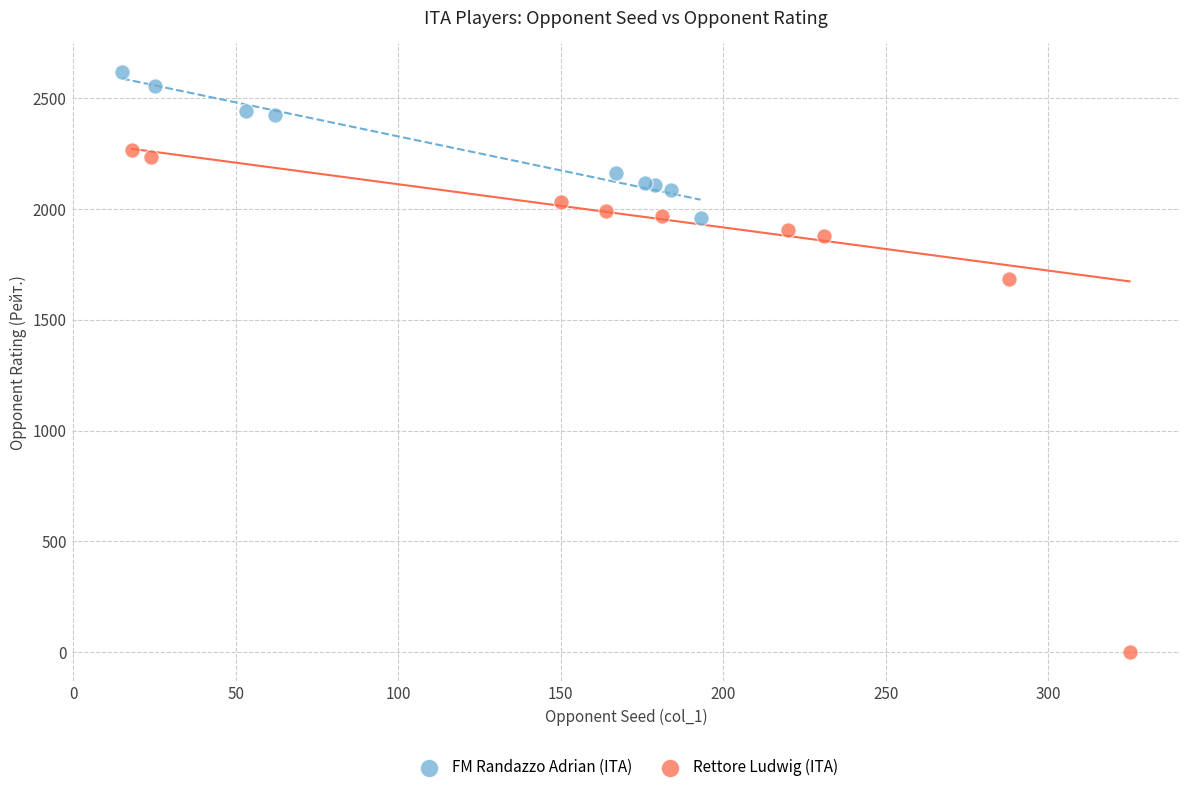

Which series reaches the maximum Y coordinate?

FM Randazzo Adrian (ITA)